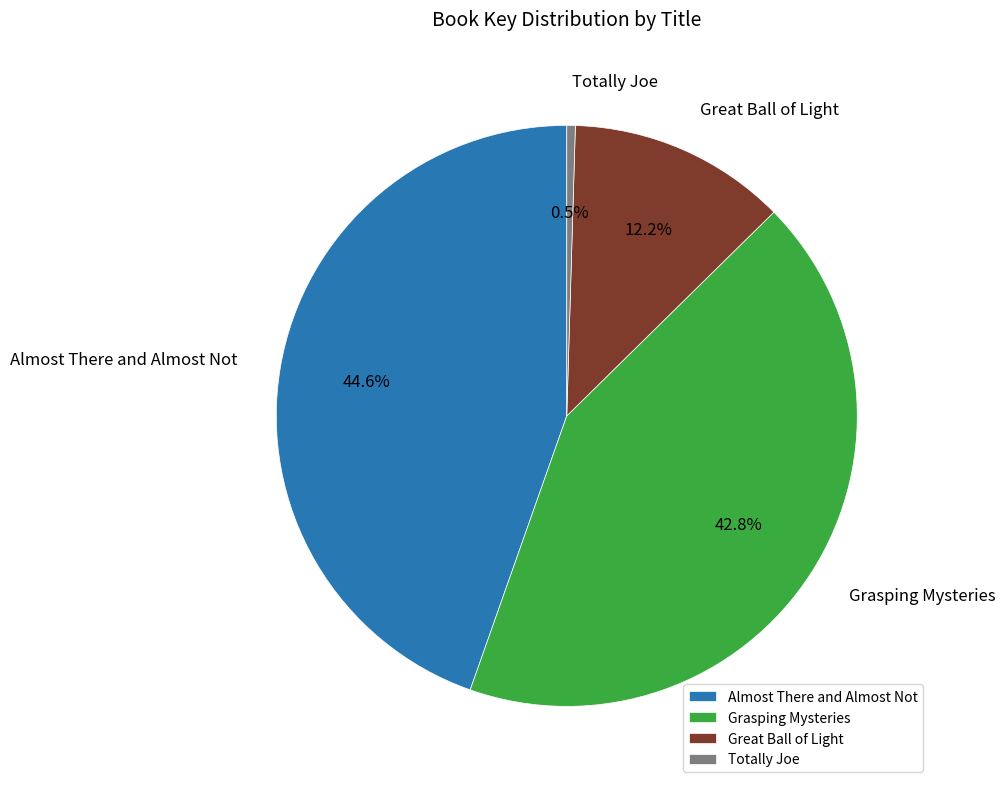

Approximately how many times larger is the value at Great Ball of Light compared to Grasping Mysteries?

0.3